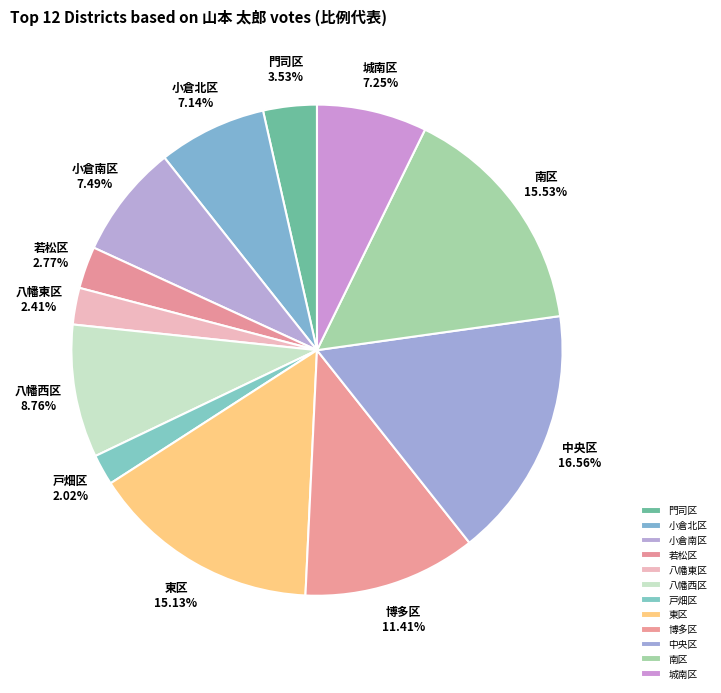

To the nearest percent, what is the difference between the 八幡西区 and 博多区 slice percentages?

3%